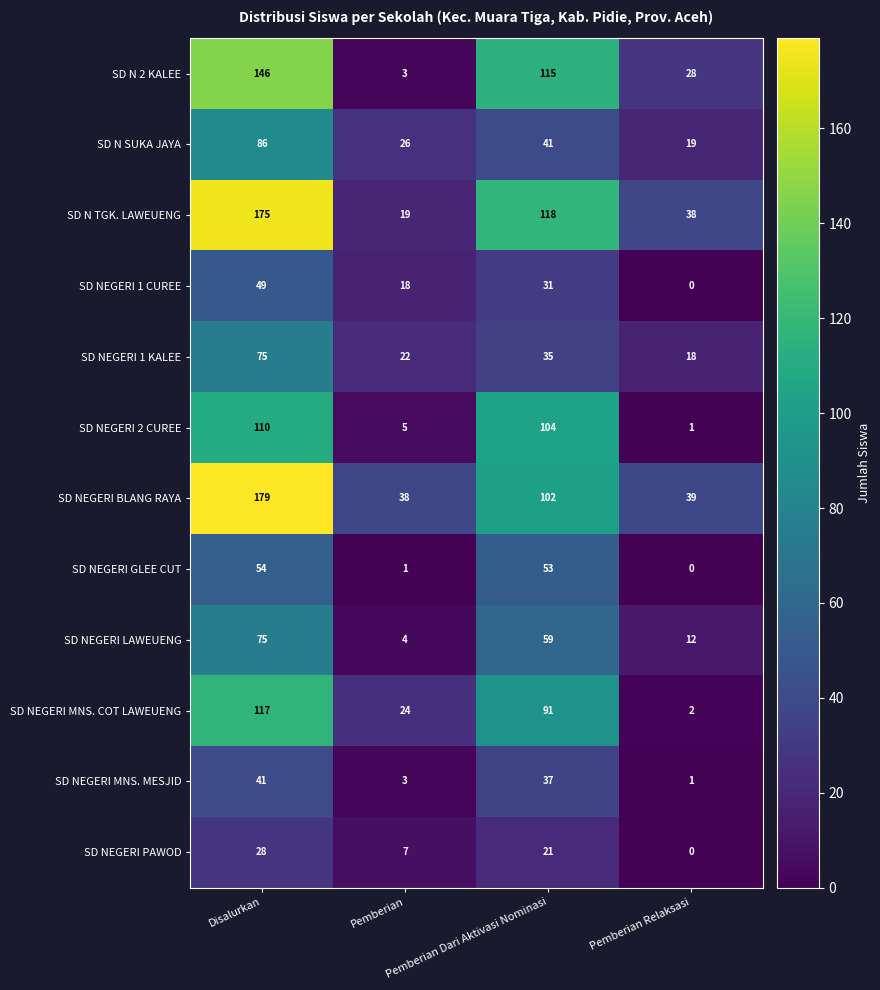

What is the maximum value shown in the chart?

179